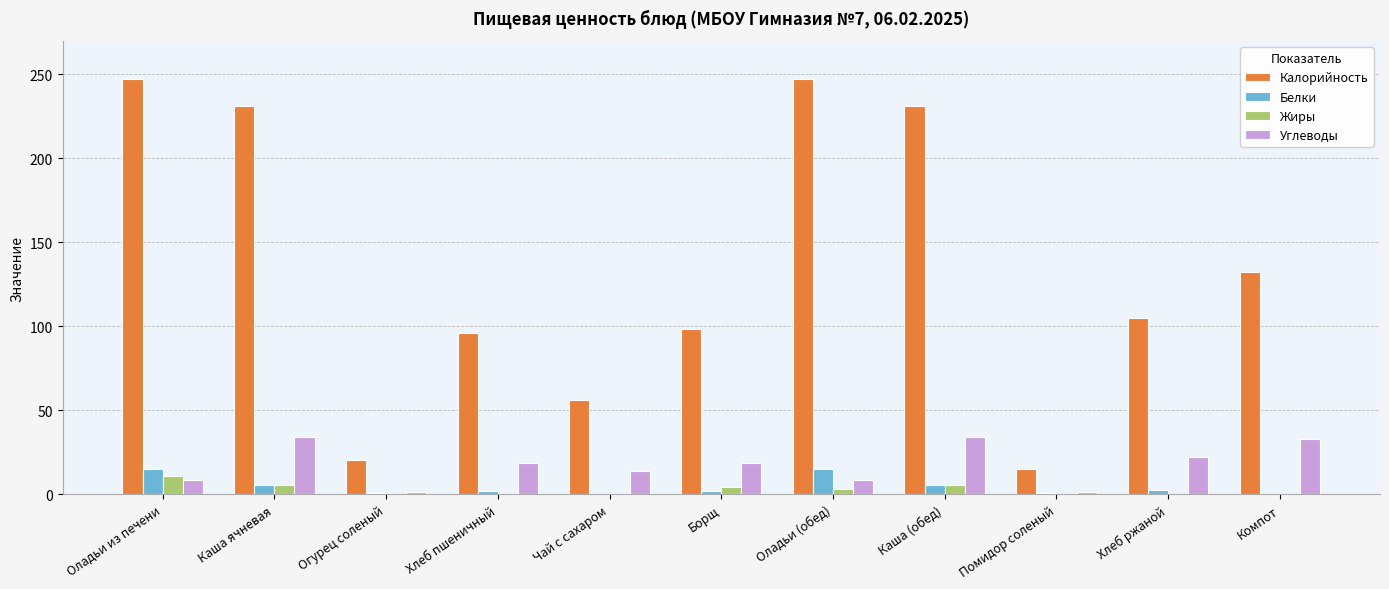

What is the sum of all Жиры values?

30.9